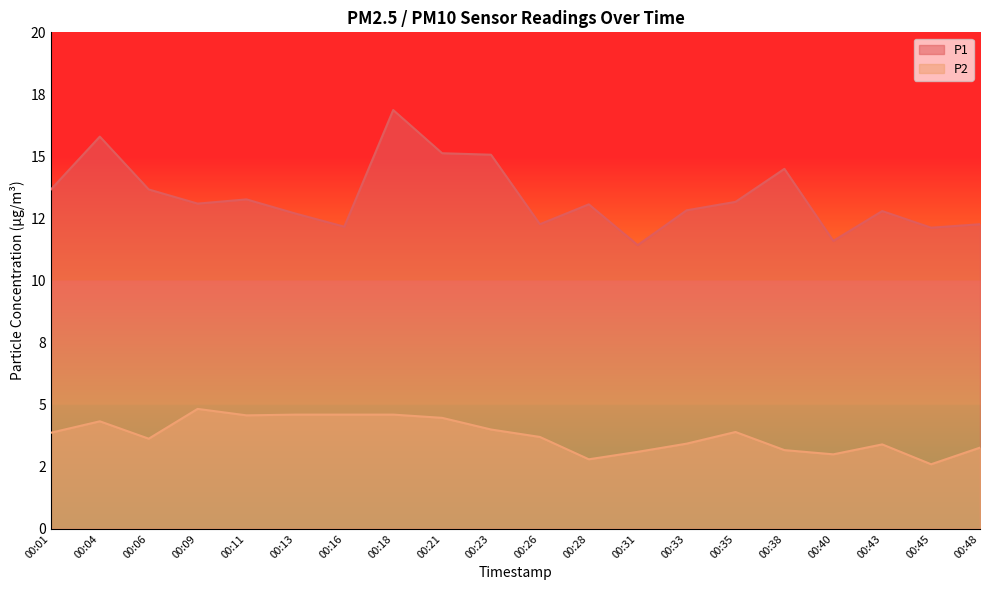

True or false: P1 and P2 cross at least once.

False